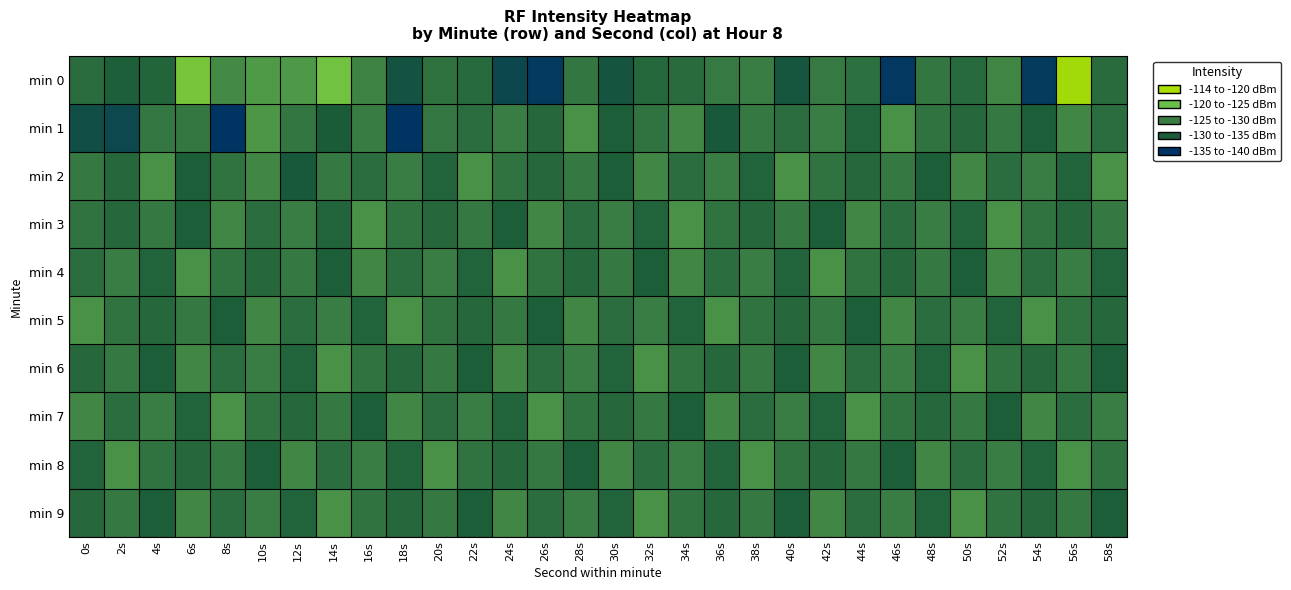

List the series in order of their peak value, lowest first.

min 2, min 3, min 4, min 5, min 6, min 7, min 8, min 9, min 1, min 0